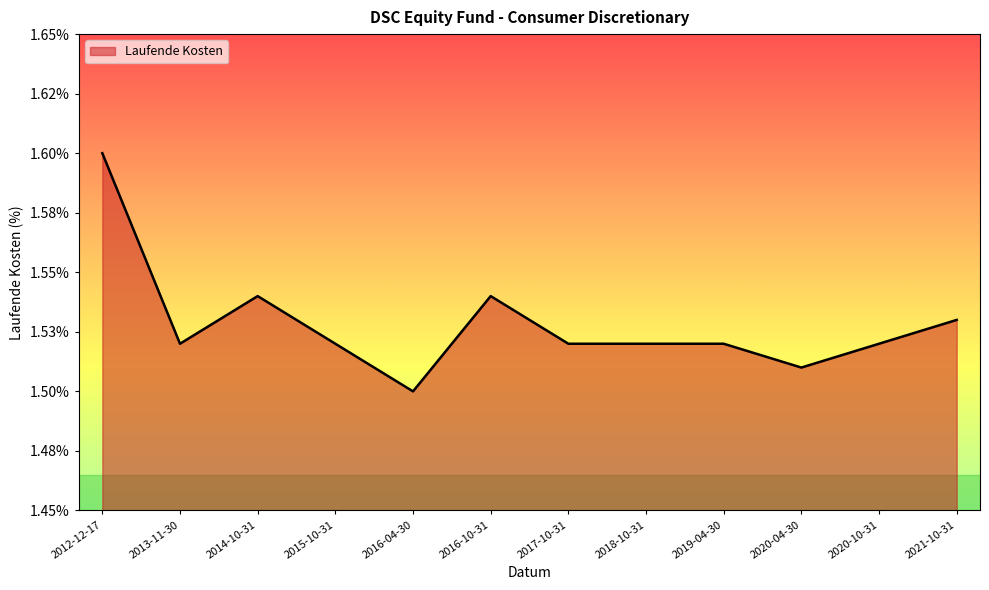

Reading left to right, extract all data points from this chart.

1.6	1.5	1.5	1.5	1.5	1.5	1.5	1.5	1.5	1.5	1.5	1.5